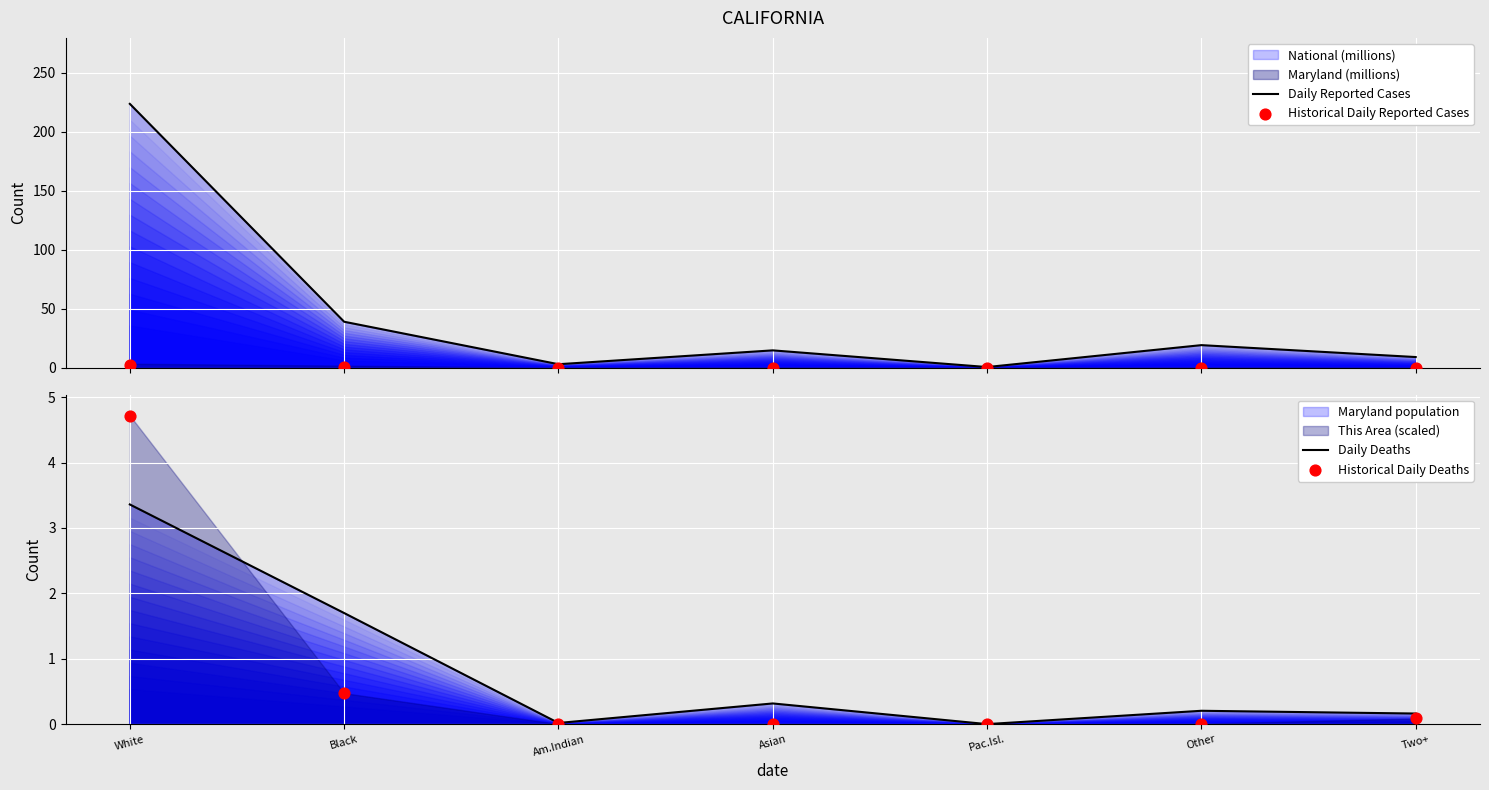

Which series contains the highest Y value?

Daily Reported Cases